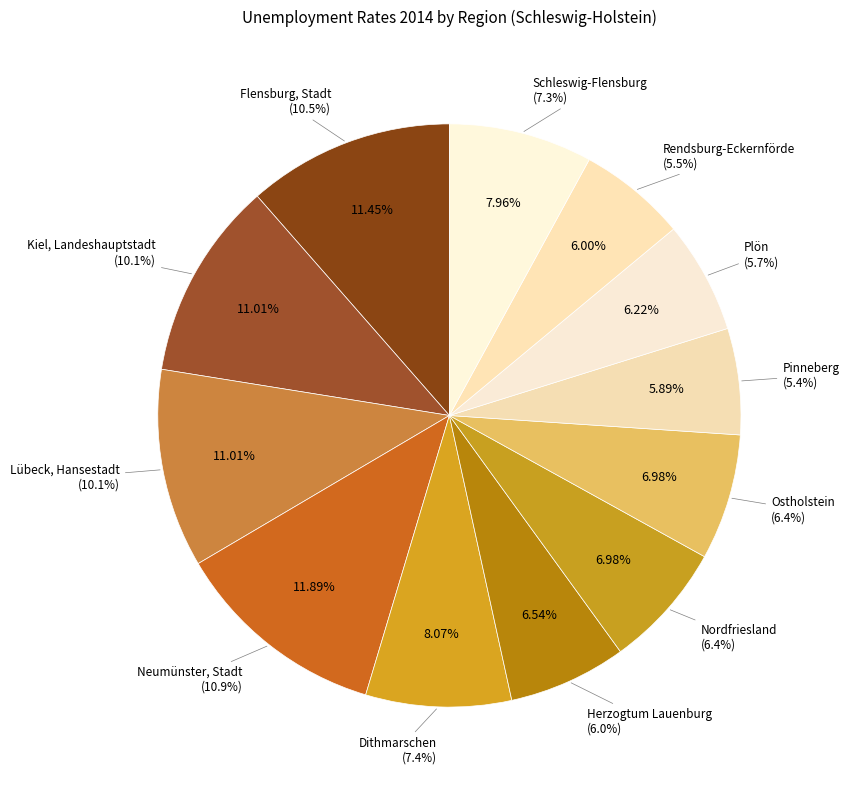

Which has a higher value, Plön or Herzogtum Lauenburg?

Herzogtum Lauenburg